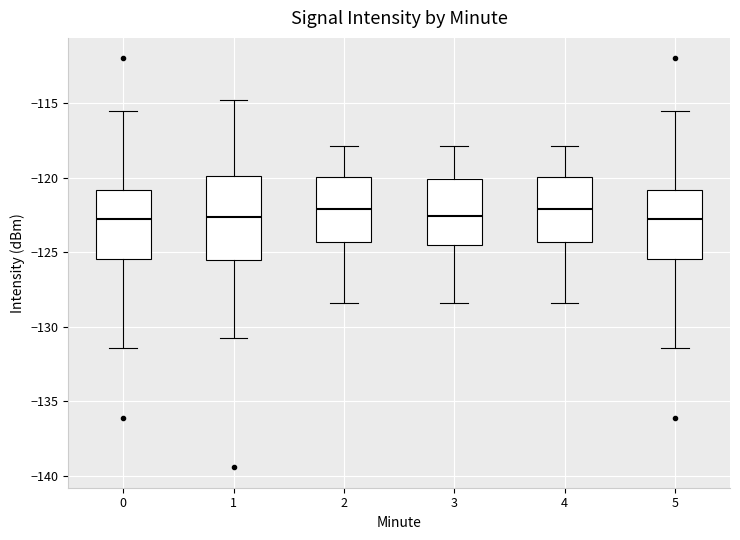

Reading left to right, read every box against the y-axis: the position of its median line, the range the box covers, and the ends of its whiskers. The values are not printed on the chart, so give them approximately, as read against the axis.

0: median -123.0, box -125.5 to -121.0, whiskers -131.5 to -115.5
1: median -122.5, box -125.5 to -120.0, whiskers -131.0 to -115.0
2: median -122.0, box -124.5 to -120.0, whiskers -128.5 to -118.0
3: median -122.5, box -124.5 to -120.0, whiskers -128.5 to -118.0
4: median -122.0, box -124.5 to -120.0, whiskers -128.5 to -118.0
5: median -123.0, box -125.5 to -121.0, whiskers -131.5 to -115.5